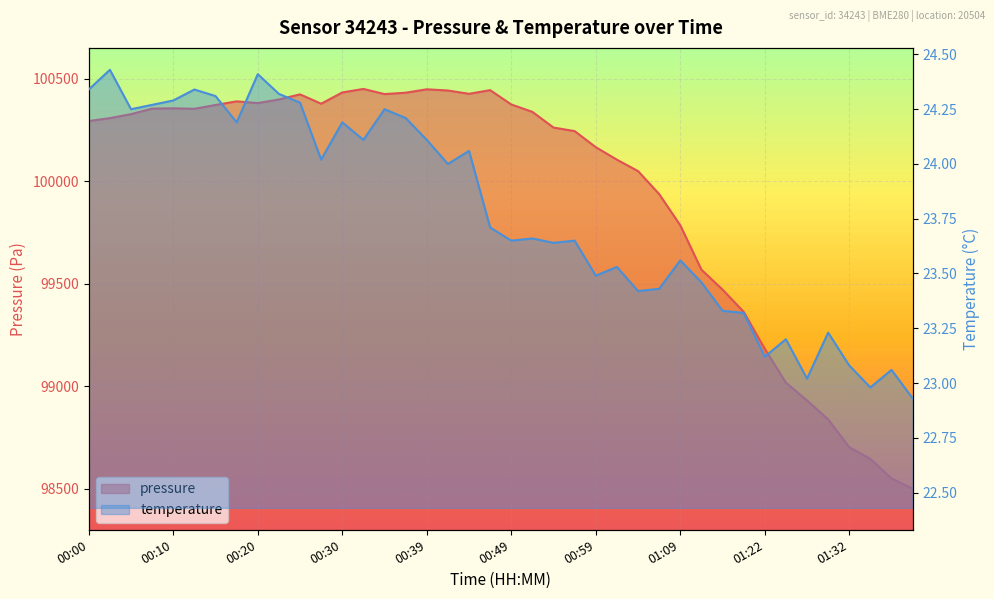

True or false: temperature and pressure intersect in this chart.

False